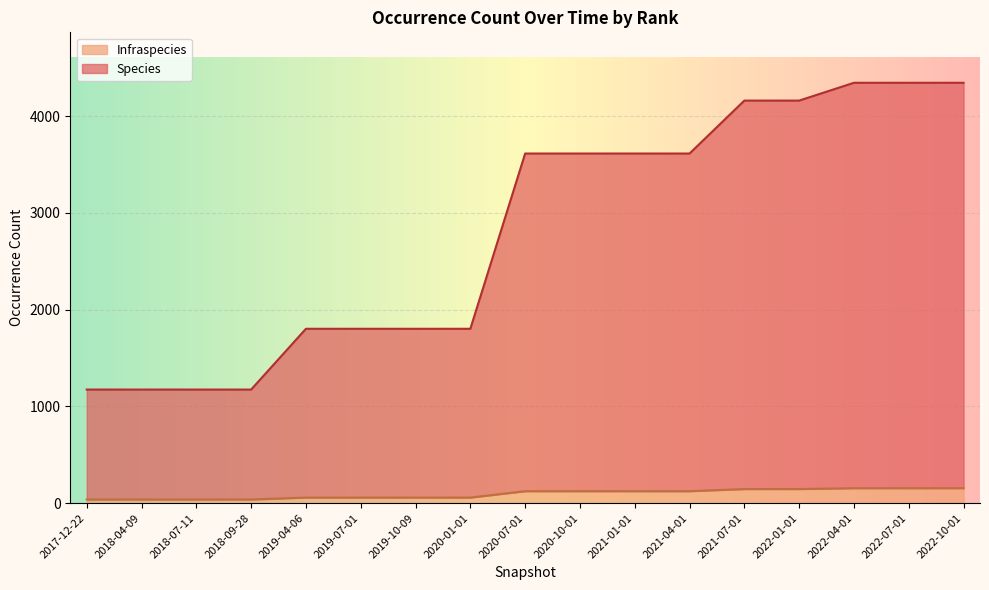

What is the total value across all series at 2020-07-01?

3613